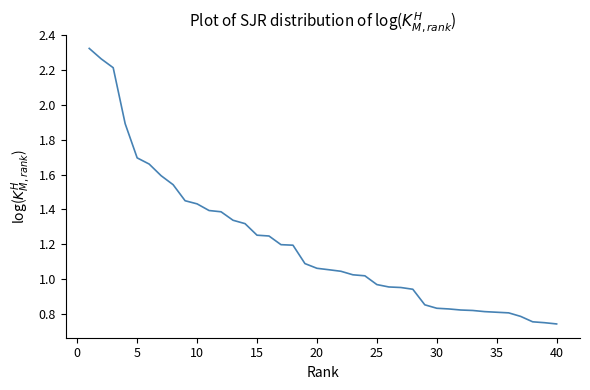

What is the difference between the maximum and minimum values?

1.6